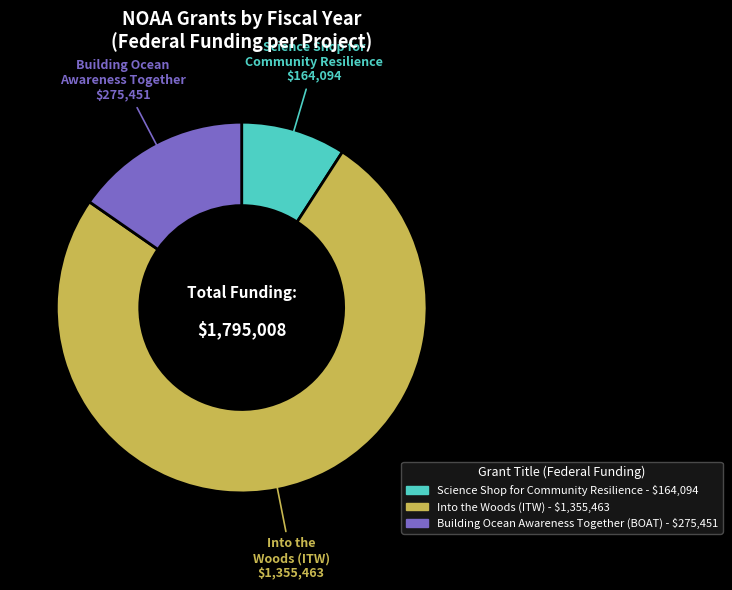

How many segments does this pie chart have?

3